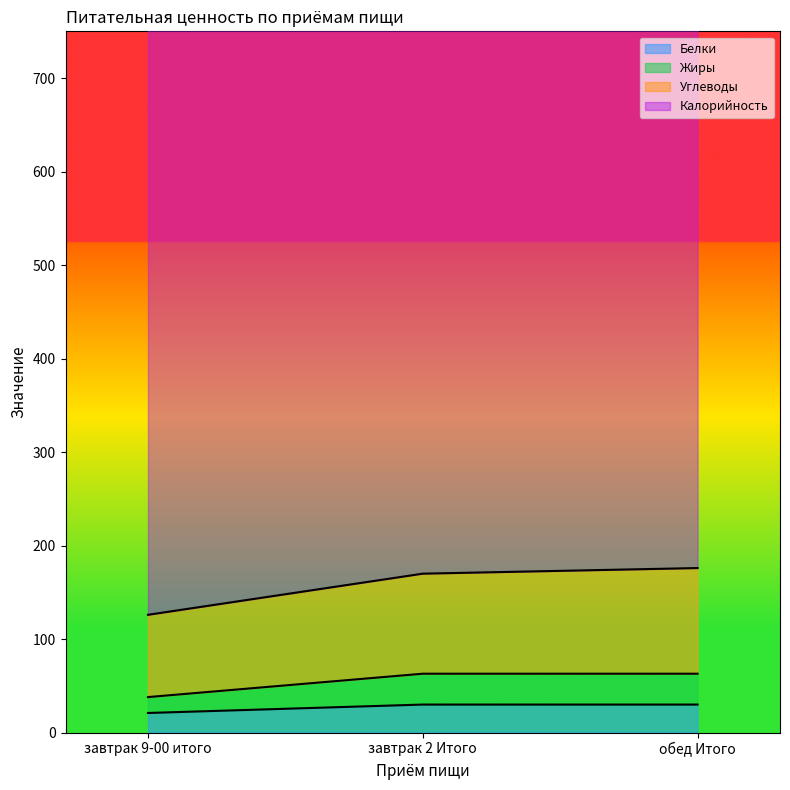

At which category is the sum across all series the highest?

обед Итого